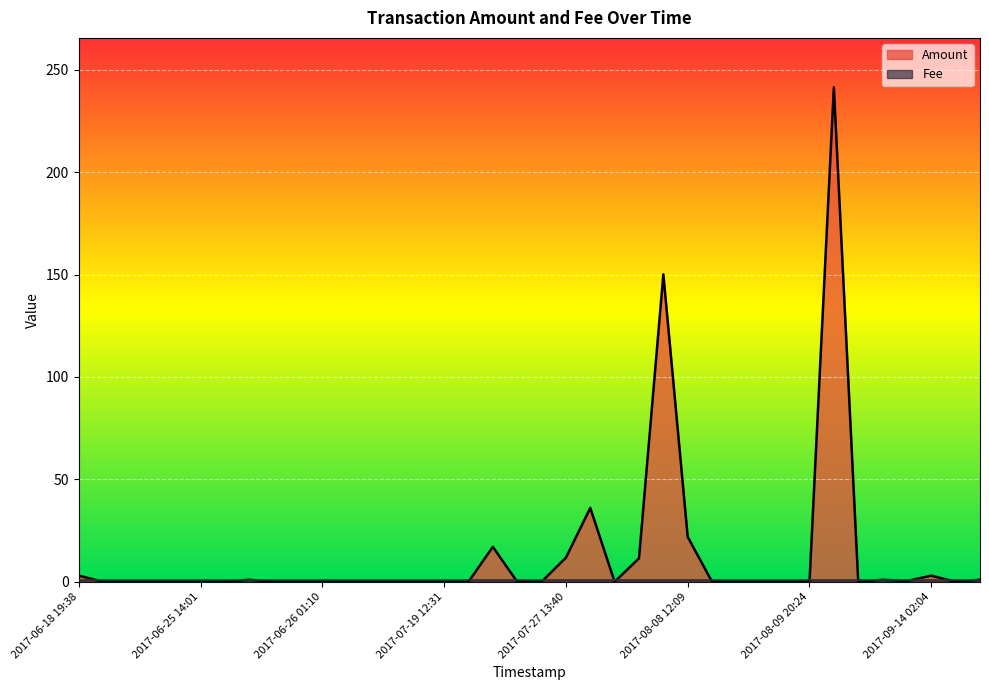

The Fee series shows 0.3 at 2017-06-18 19:38. True or false?

False